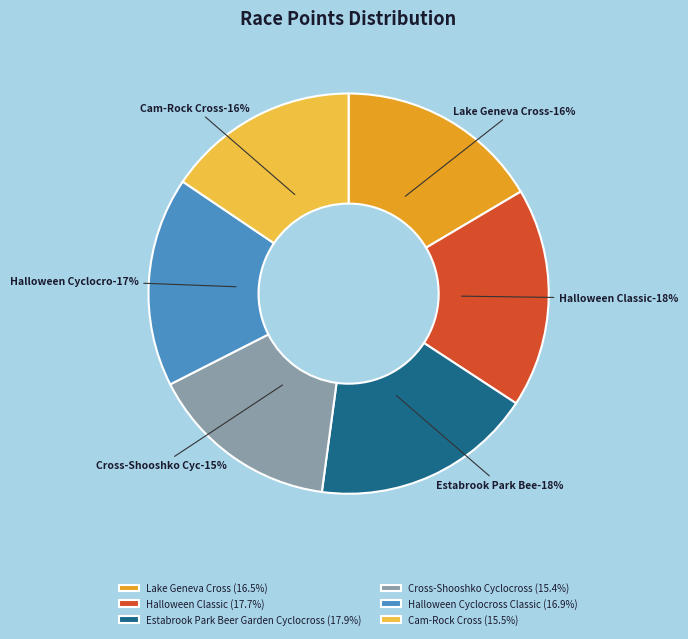

To the nearest percent, what is the combined percentage of Lake Geneva Cross and Cam-Rock Cross?

32%